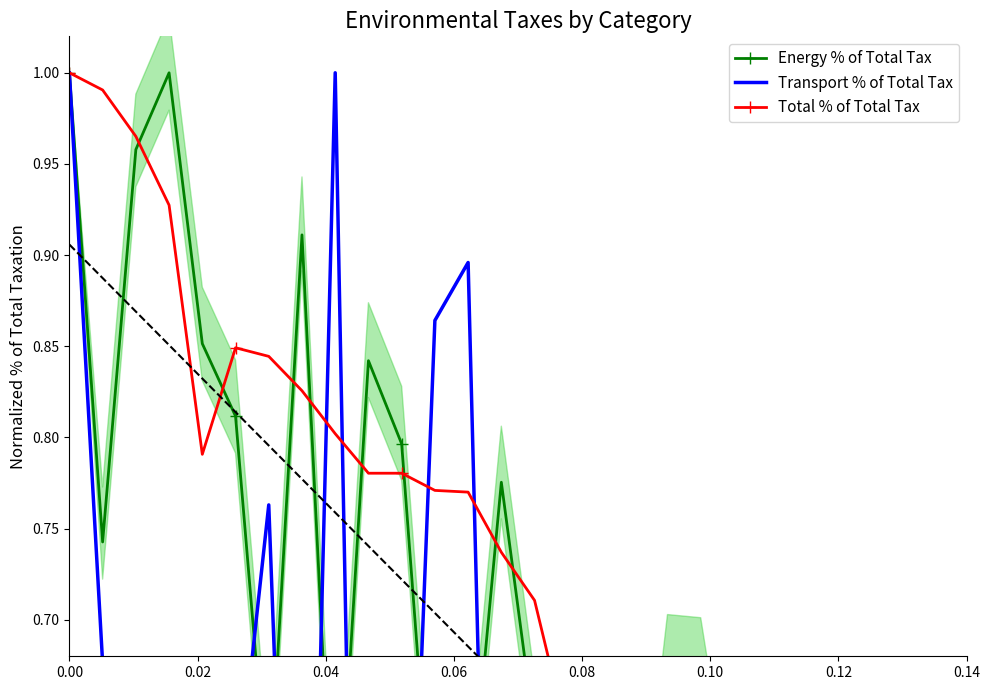

What is the maximum value for Transport % of Total Tax?

1.0